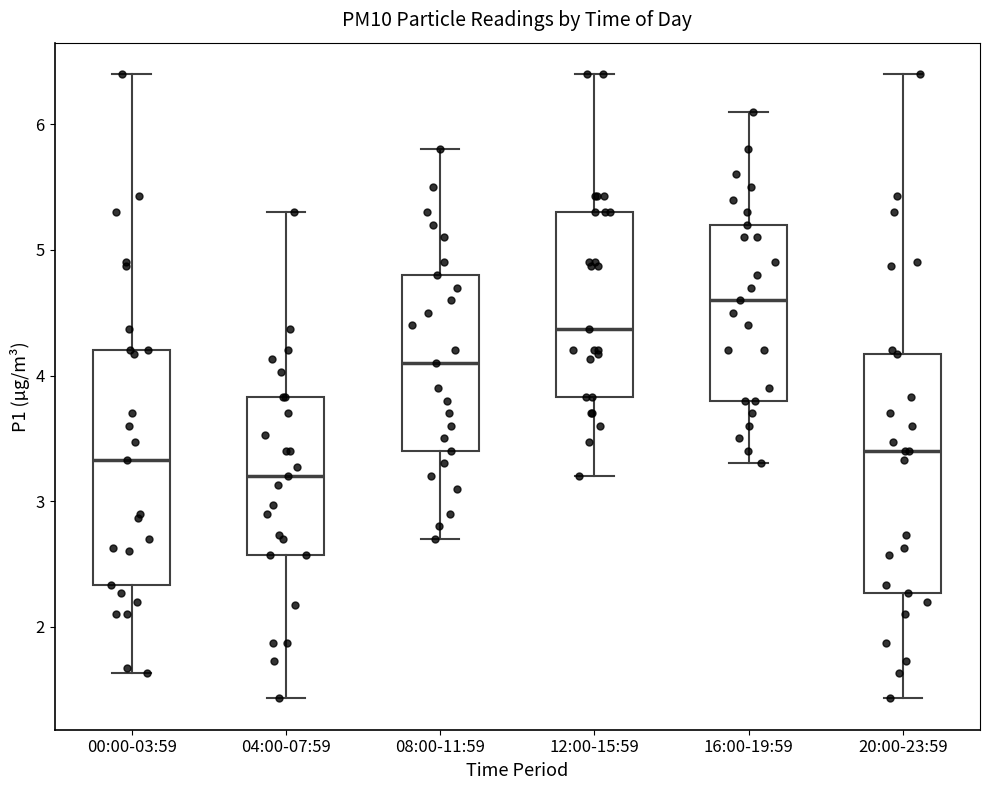

Which box has the lowest median line?

04:00-07:59